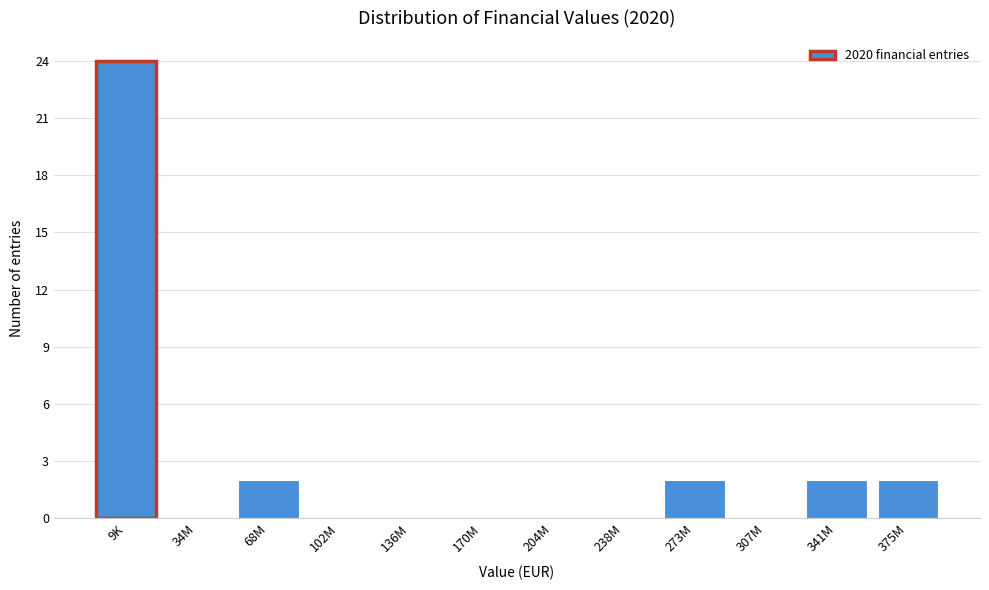

Reading left to right, extract all data points from this chart.

9K=24	34M=0	68M=2	102M=0	136M=0	170M=0	204M=0	238M=0	273M=2	307M=0	341M=2	375M=2